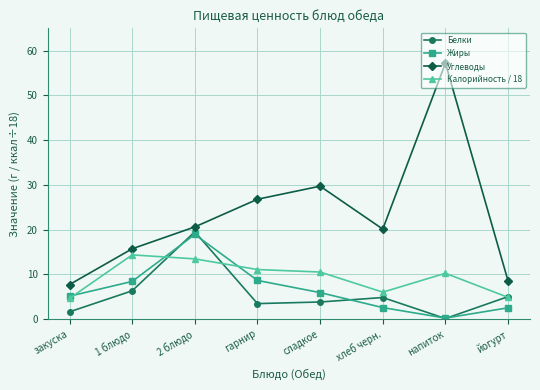

Where does the Калорийность / 18 series first go above 10?

1 блюдо